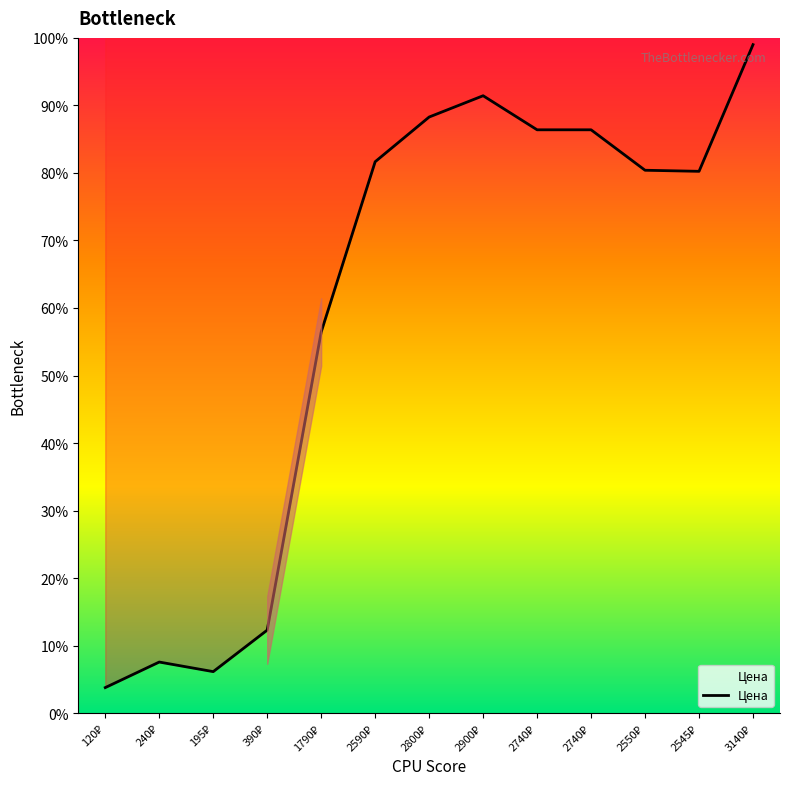

How many interior local valleys (lower than both neighbors) does the data have?

2